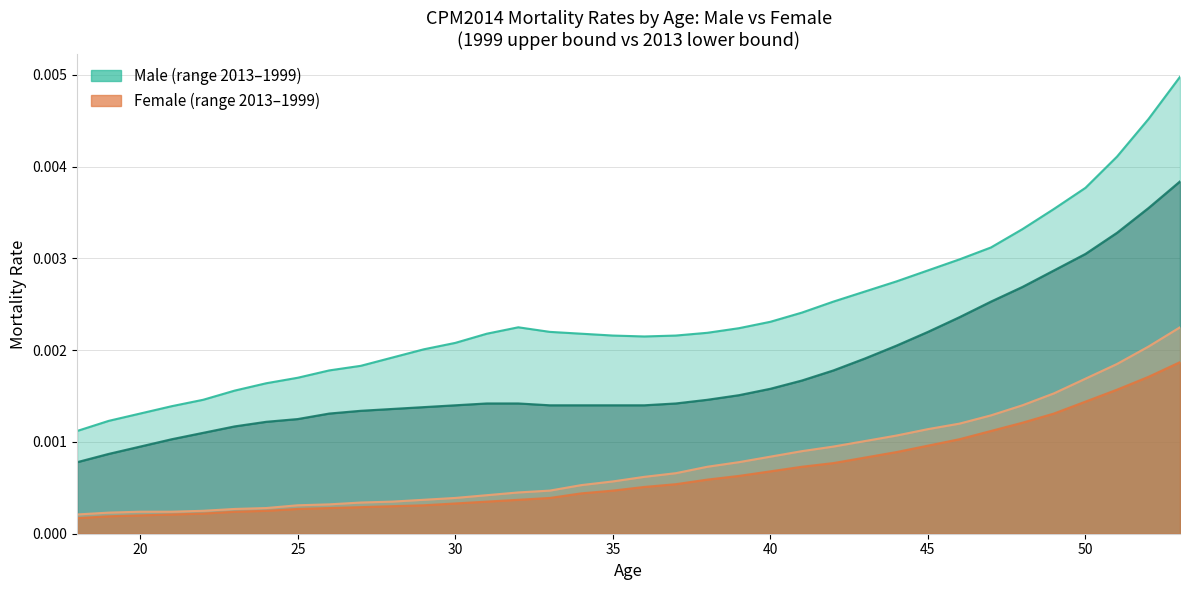

True or false: Male 2013 has a value of 0.0 at 40.

False